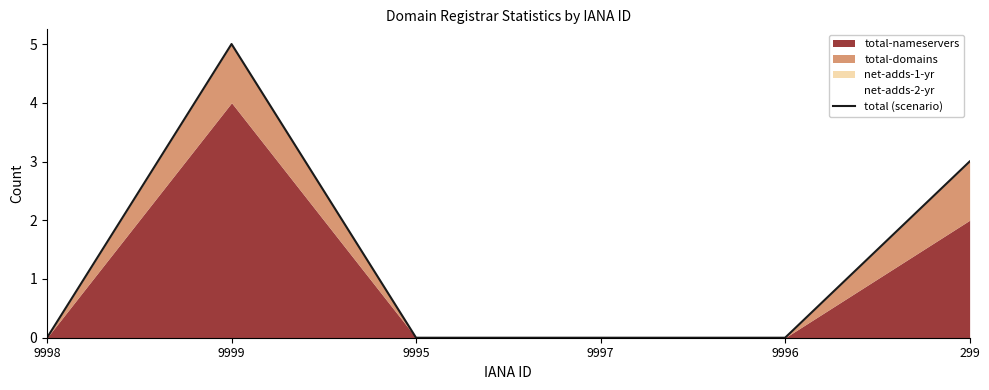

Reading left to right, extract all data points from this chart.

9998=0	9999=5	9995=0	9997=0	9996=0	299=3